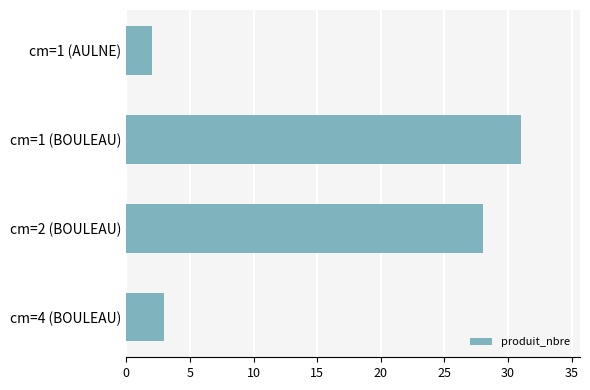

Rank the categories by value from lowest to highest.

cm=1 (AULNE), cm=4 (BOULEAU), cm=2 (BOULEAU), cm=1 (BOULEAU)